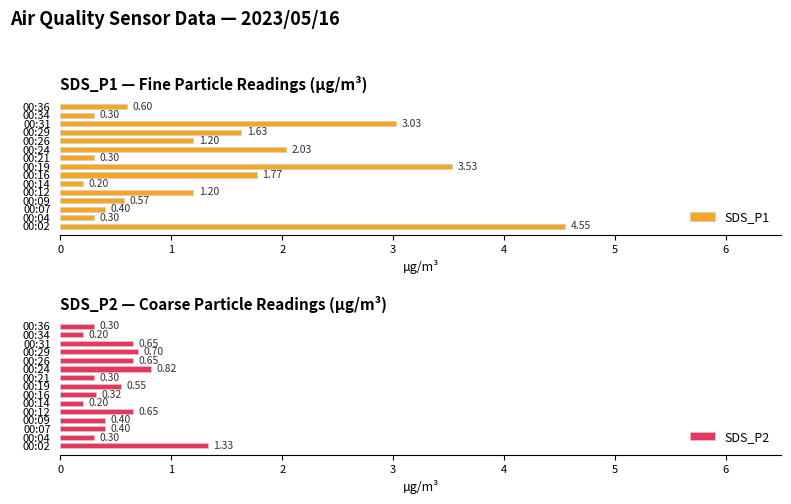

What is the sum of all SDS_P2 values?

7.8